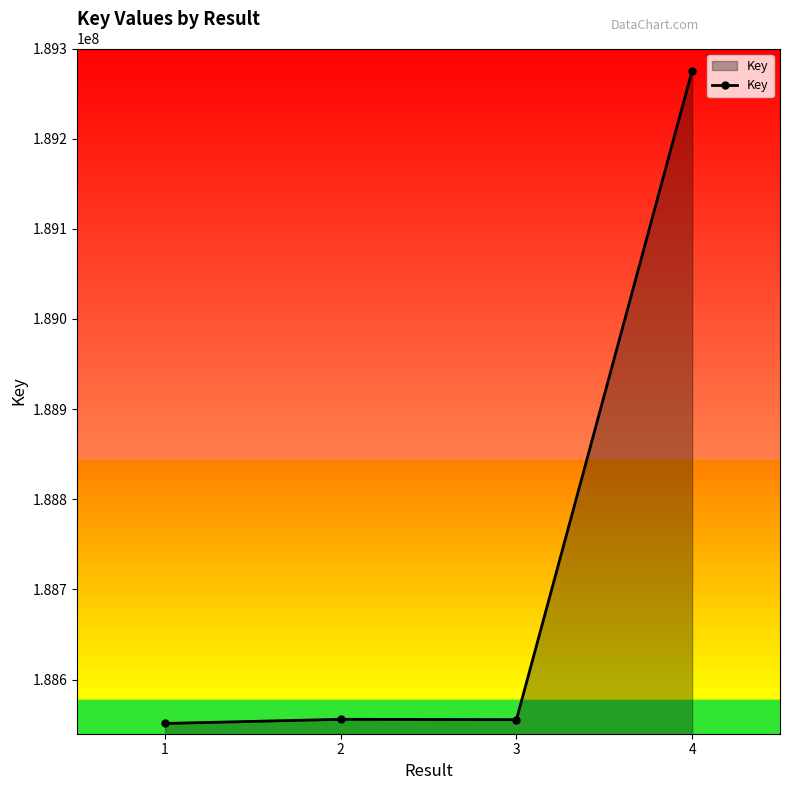

The chart shows a value of 188555989 at 2. True or false?

True